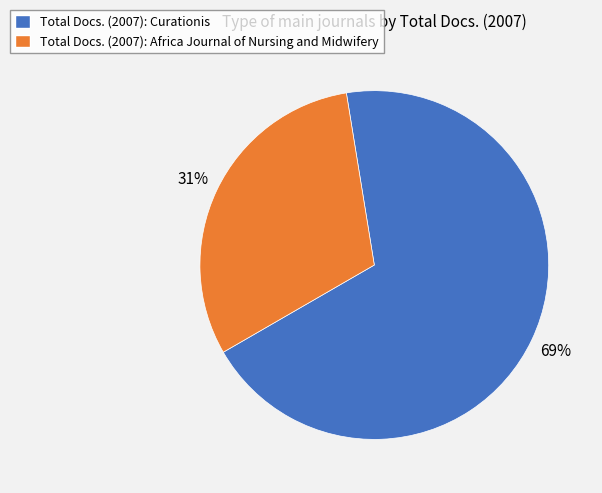

Rank the categories by value from lowest to highest.

Total Docs. (2007): Africa Journal of Nursing and Midwifery, Total Docs. (2007): Curationis